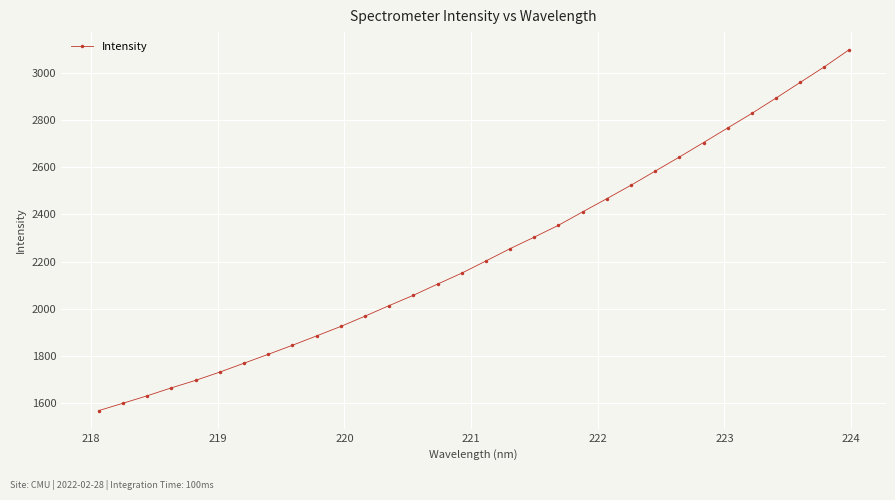

What is the difference between the maximum and minimum values?

1528.2